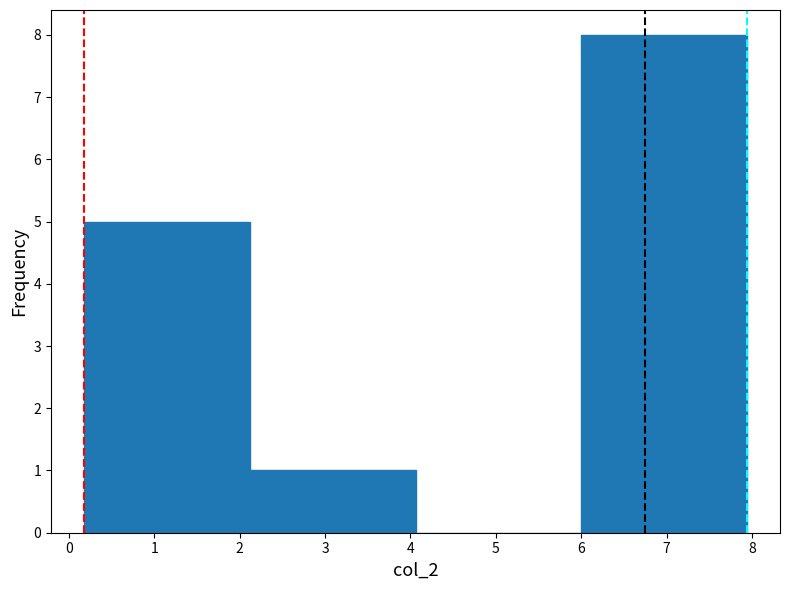

What is the height of the bar covering 0.2 to 2.1 on the x-axis? Neither the bar edges nor the heights are printed on the chart, so give them approximately, as read against the axes.

5